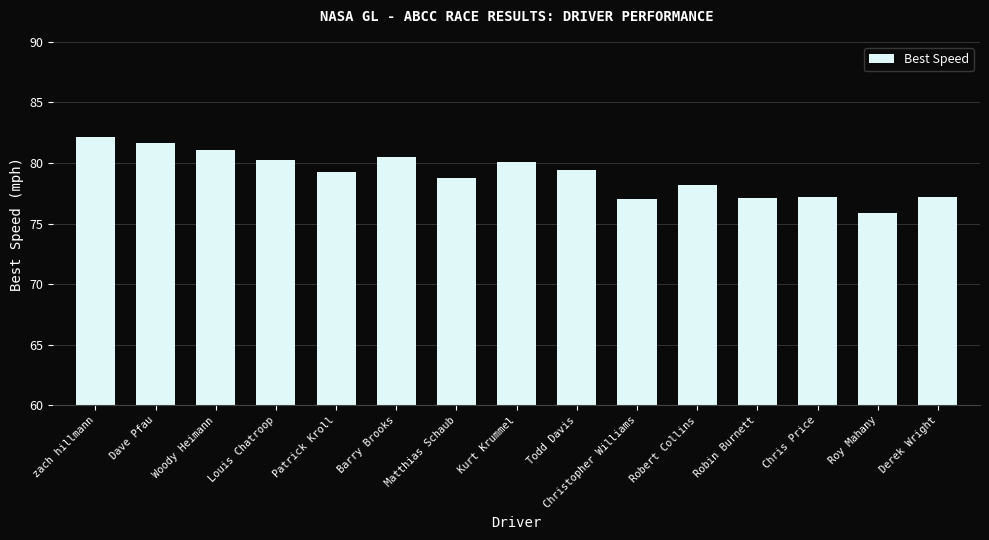

At which label does the data first exceed 79?

zach hillmann